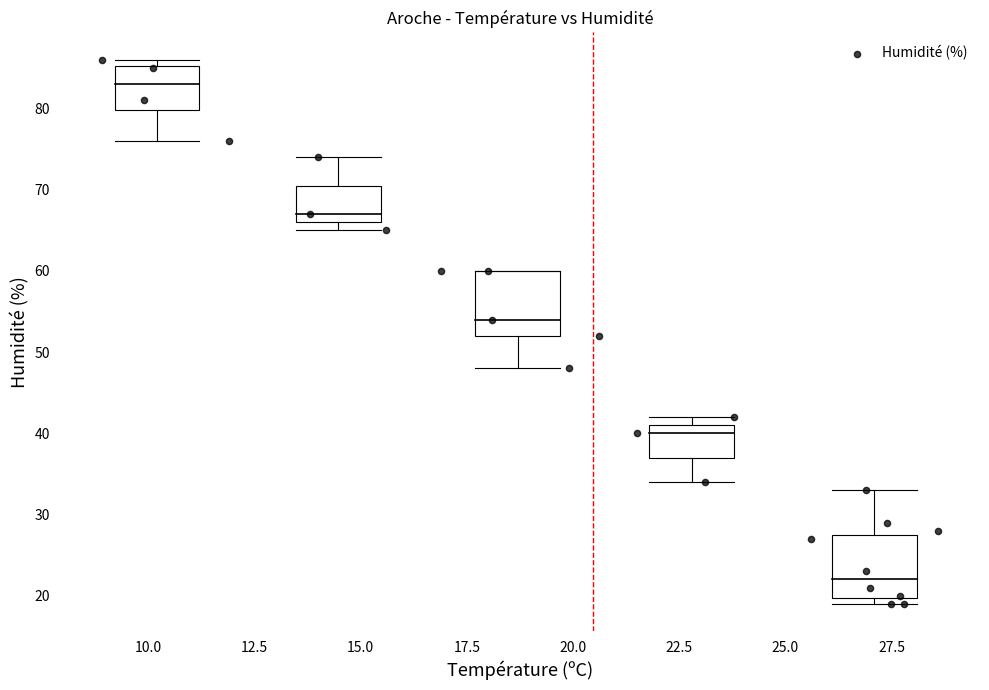

What is the range of Y values (max minus min)?

67